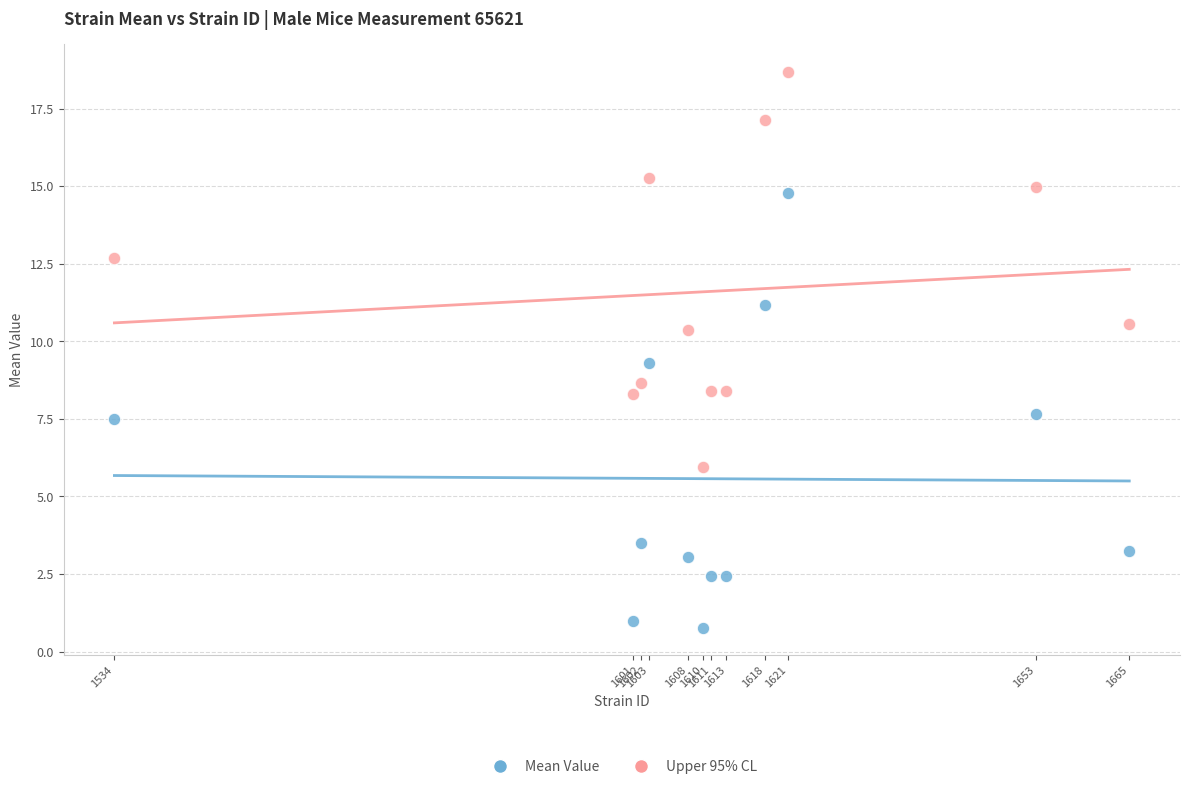

Which series contains the lowest Y value?

Mean Value